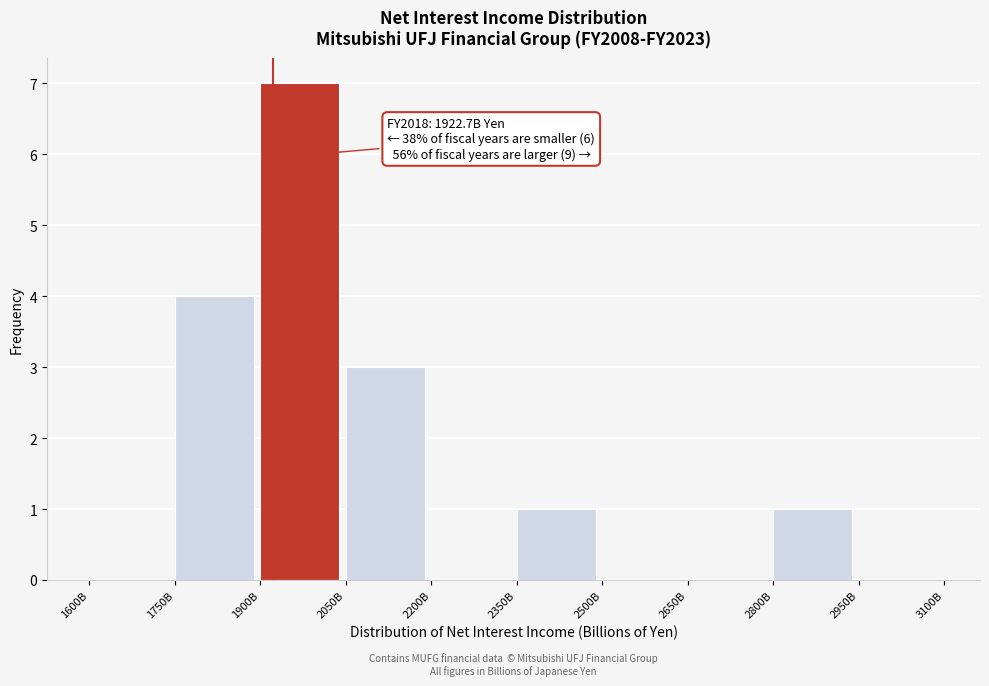

Reading left to right, list all the values displayed in this chart.

1600B=0	1750B=4	1900B=7	2050B=3	2200B=0	2350B=1	2500B=0	2650B=0	2800B=1	2950B=0